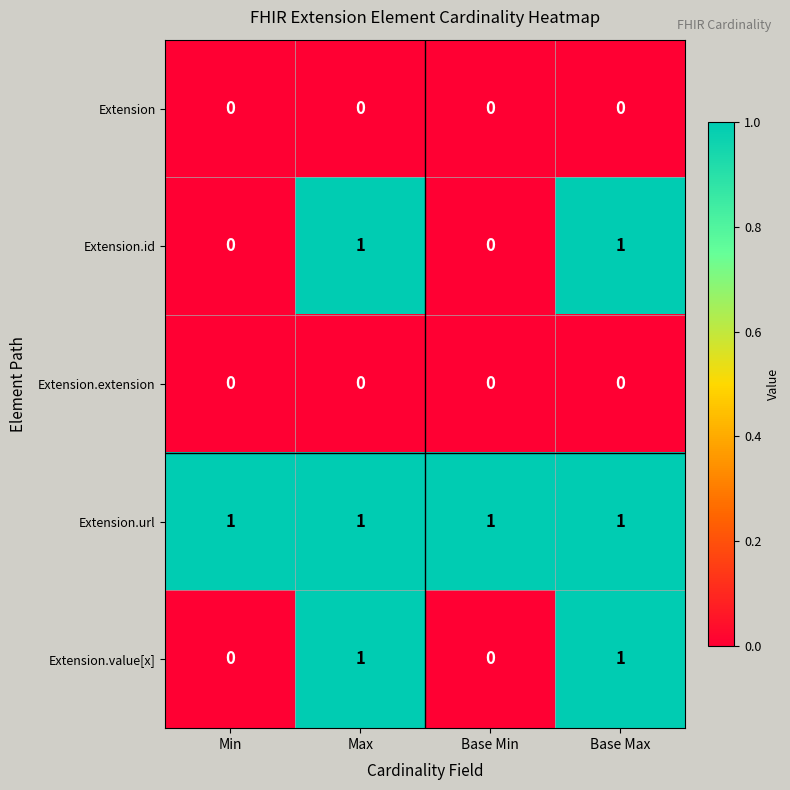

Is the value of Extension at Base Max greater than the value of Extension.value[x] at Max?

No